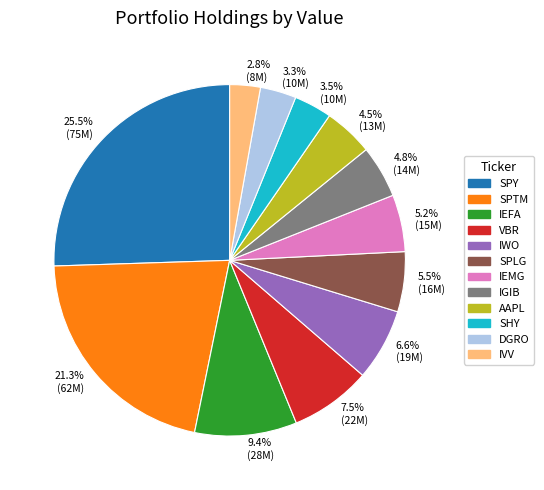

Count the number of slices in the pie.

12